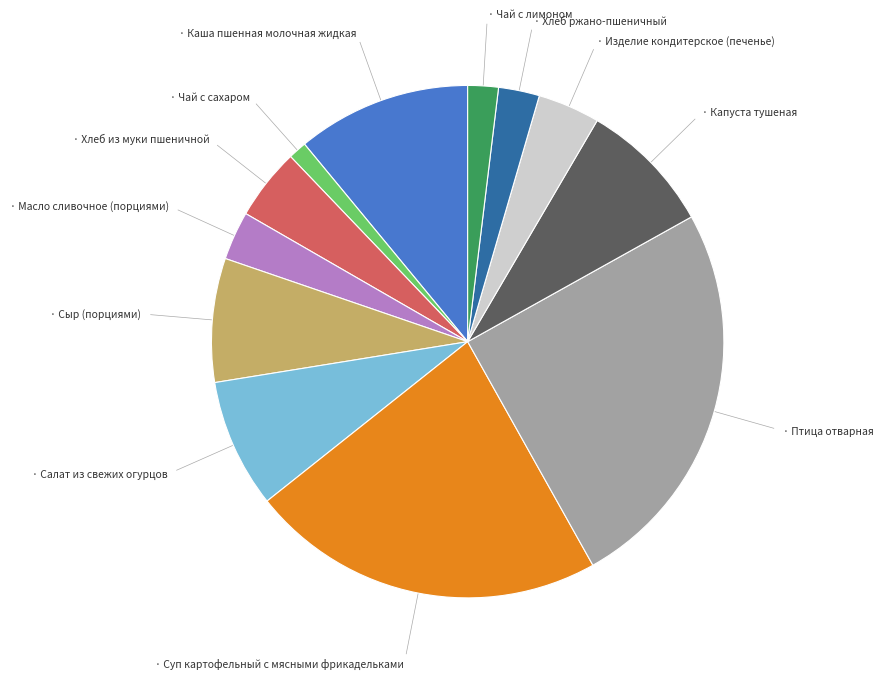

Is there a majority slice in this chart?

No